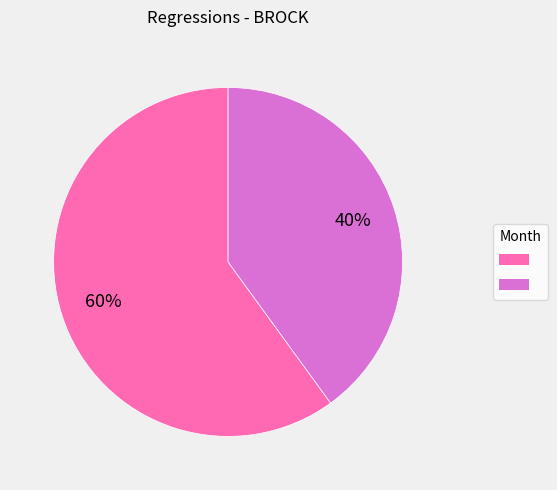

Is there any slice that represents more than half of the pie?

Yes